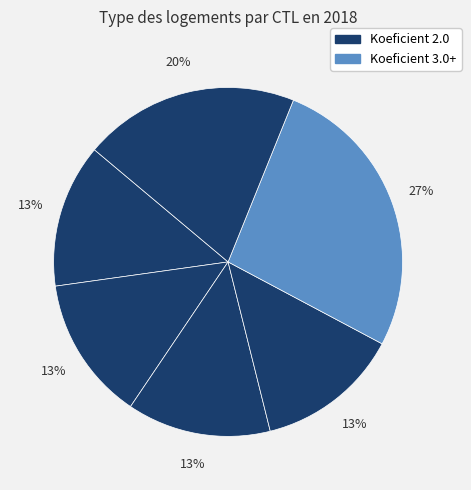

Count the number of slices in the pie.

6